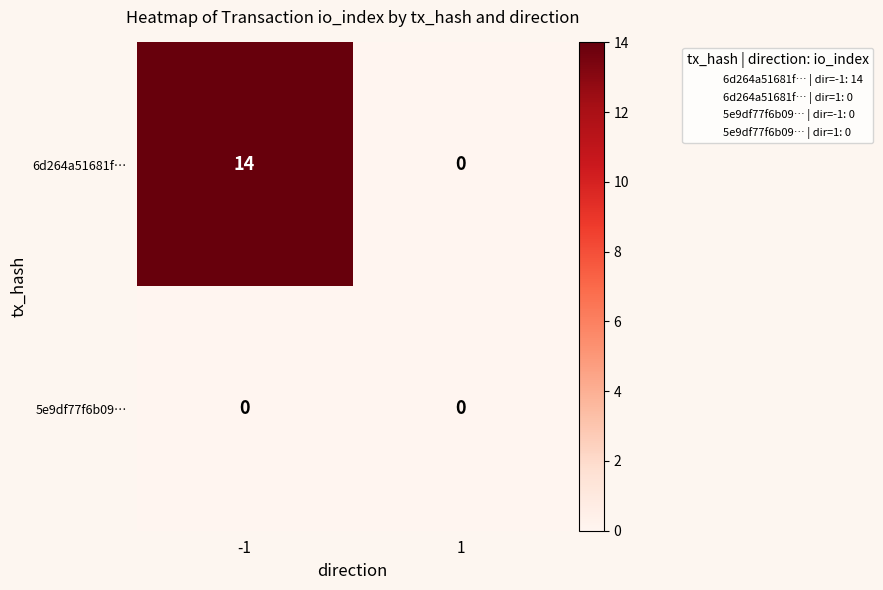

List the series in order of their peak value, highest first.

6d264a51681f…, 5e9df77f6b09…